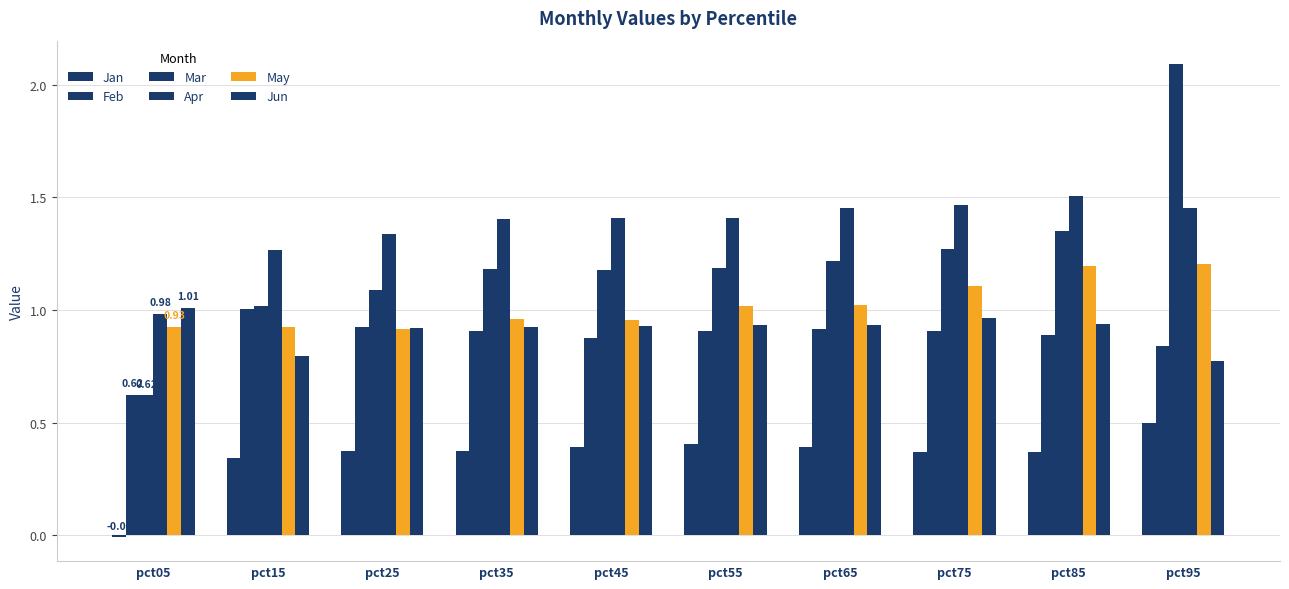

Are the bars horizontal?

No